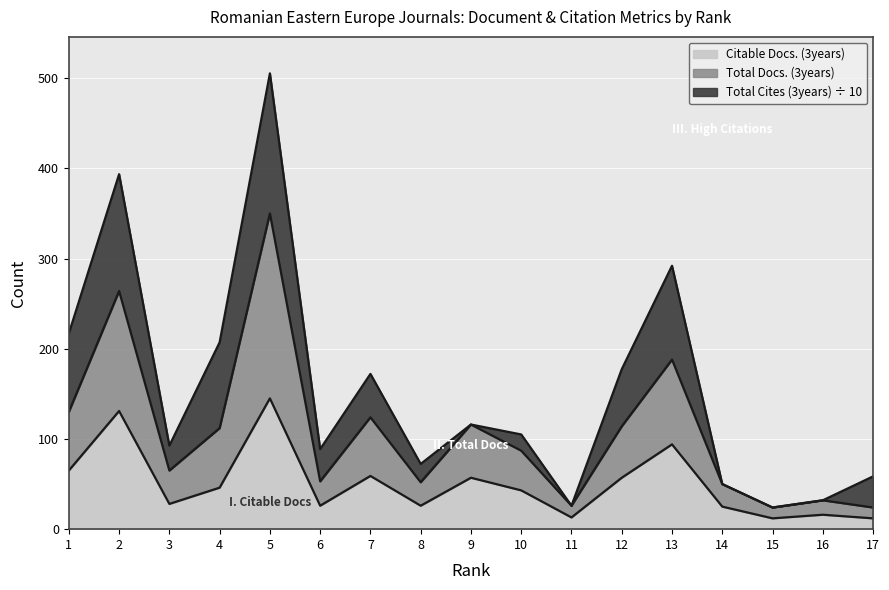

Is the value of Citable Docs. (3years) at 17 greater than the value of Total Docs. (3years) at 14?

No